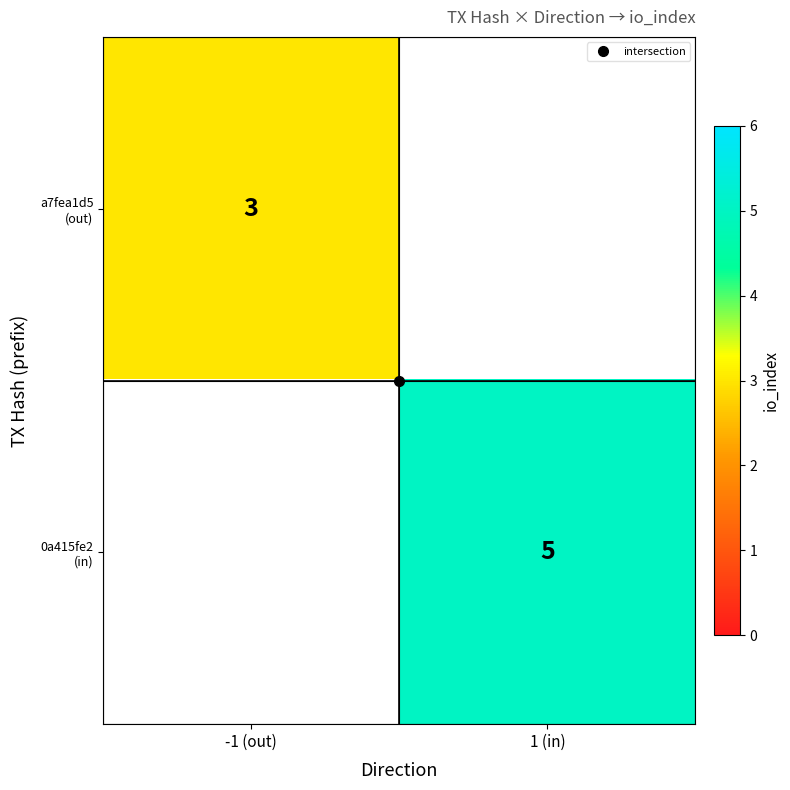

How many values in a7fea1d5 (out) are above zero?

1